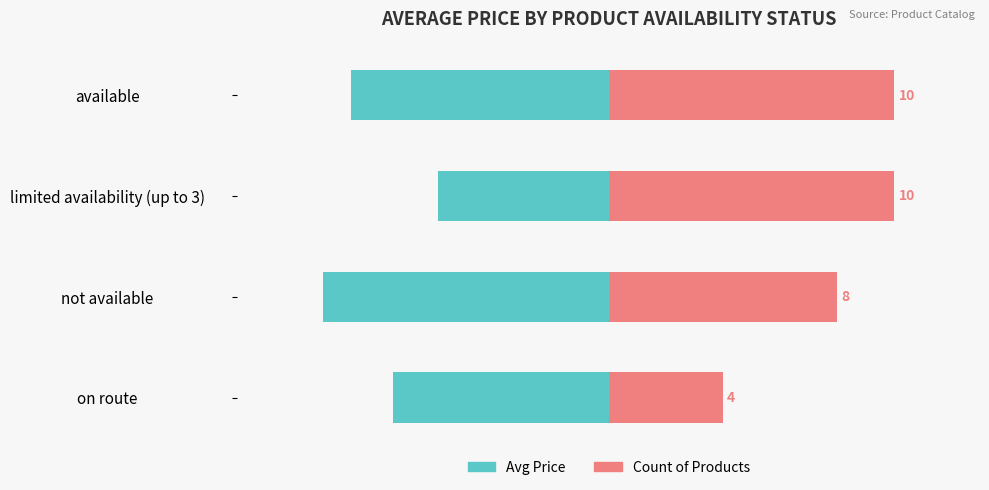

What is the maximum value shown in the chart?

138.3